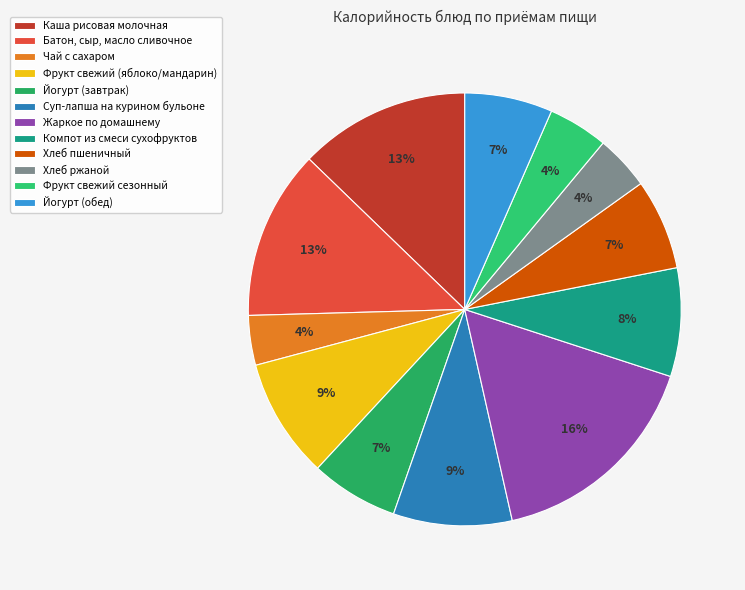

What is the change in value from Фрукт свежий (яблоко/мандарин) to Хлеб ржаной?

-78.6